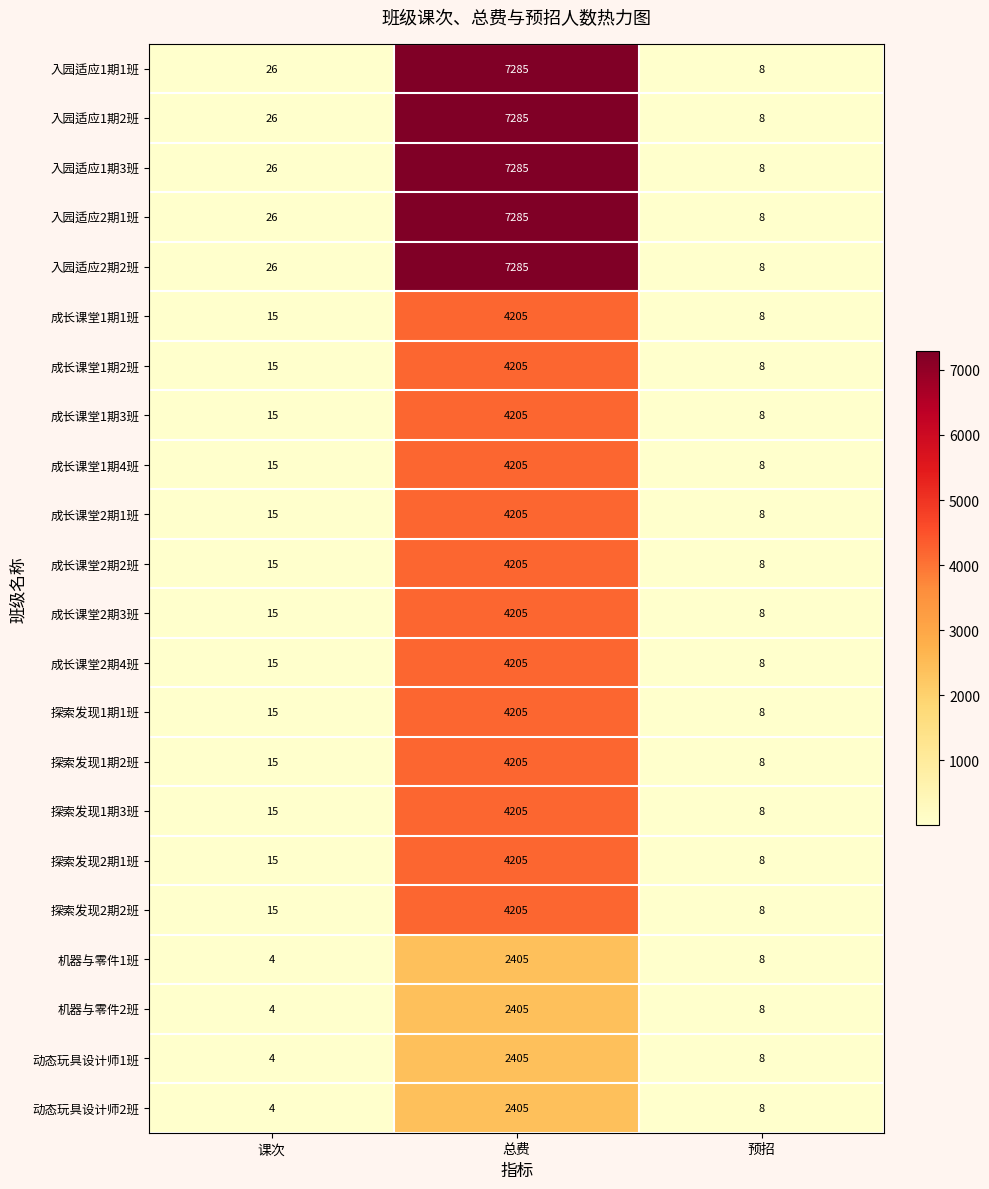

At which label does 机器与零件1班 first exceed 8?

总费